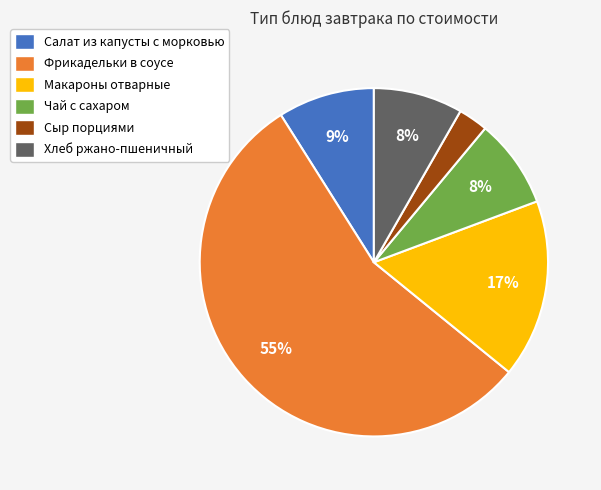

Does any single category account for the majority?

Yes